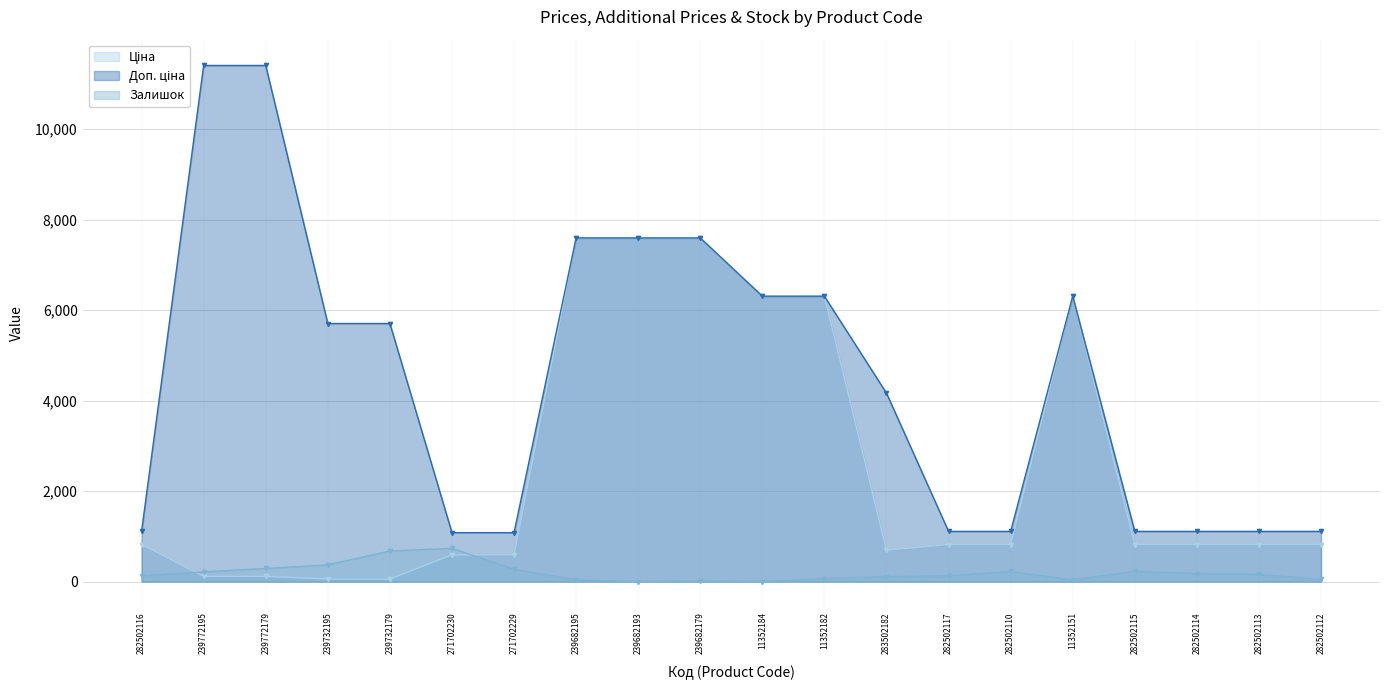

What is the sum of the Доп. ціна values at 271702230 and 239682193?

8678.2